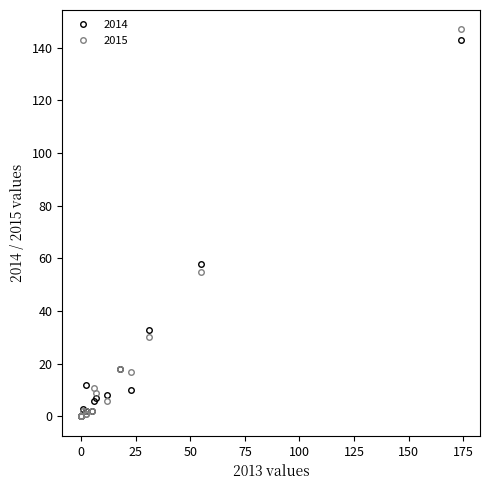

What is the difference between the second highest and second lowest values in the 2015 series?

55